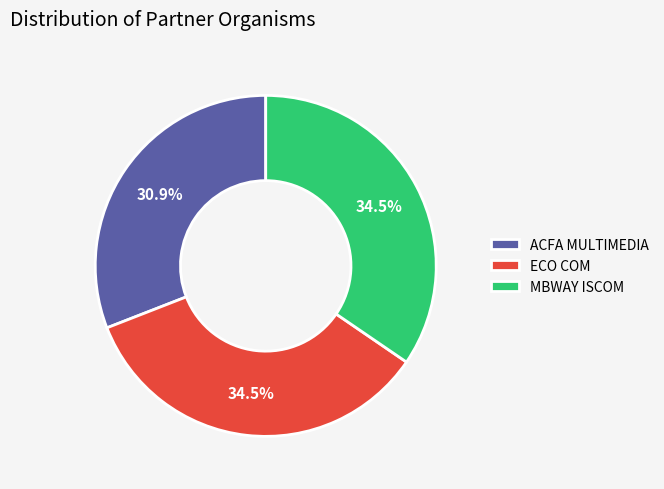

To the nearest percent, what is the average slice percentage?

33%